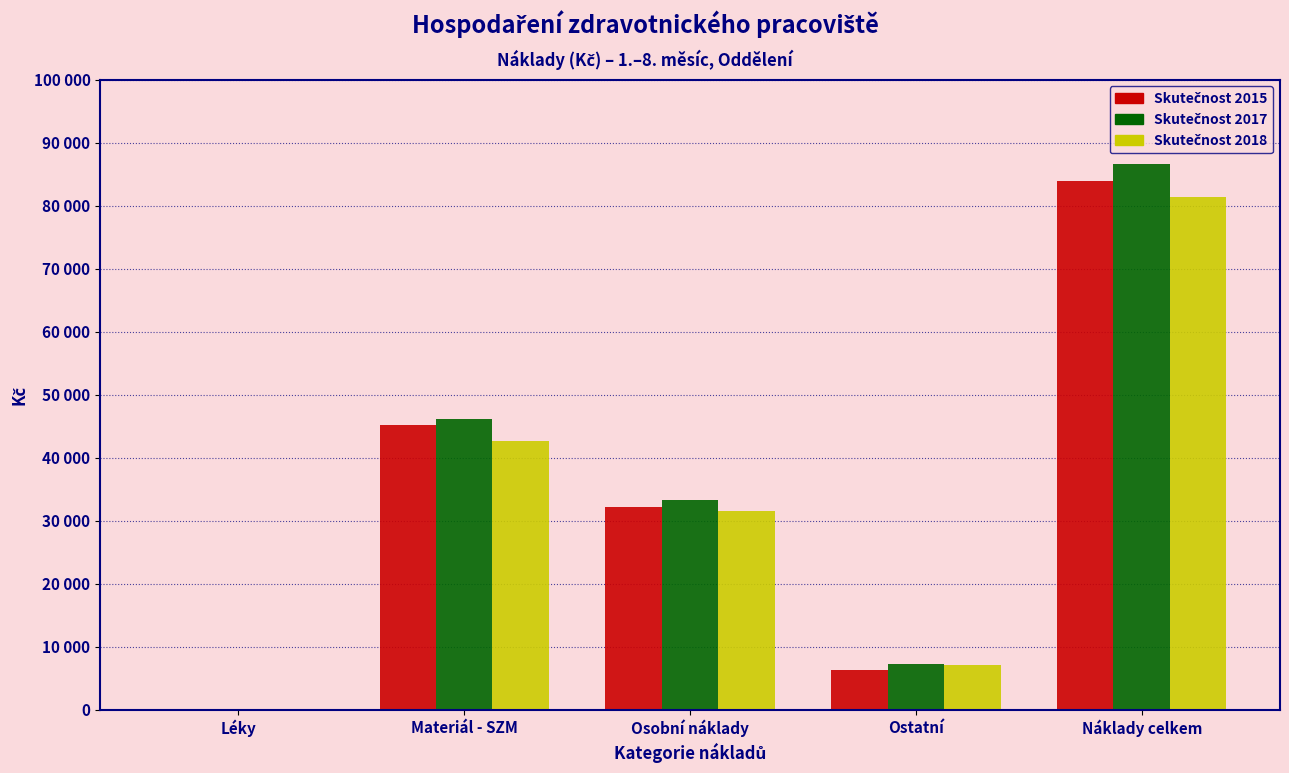

Does the chart contain stacked bars?

No